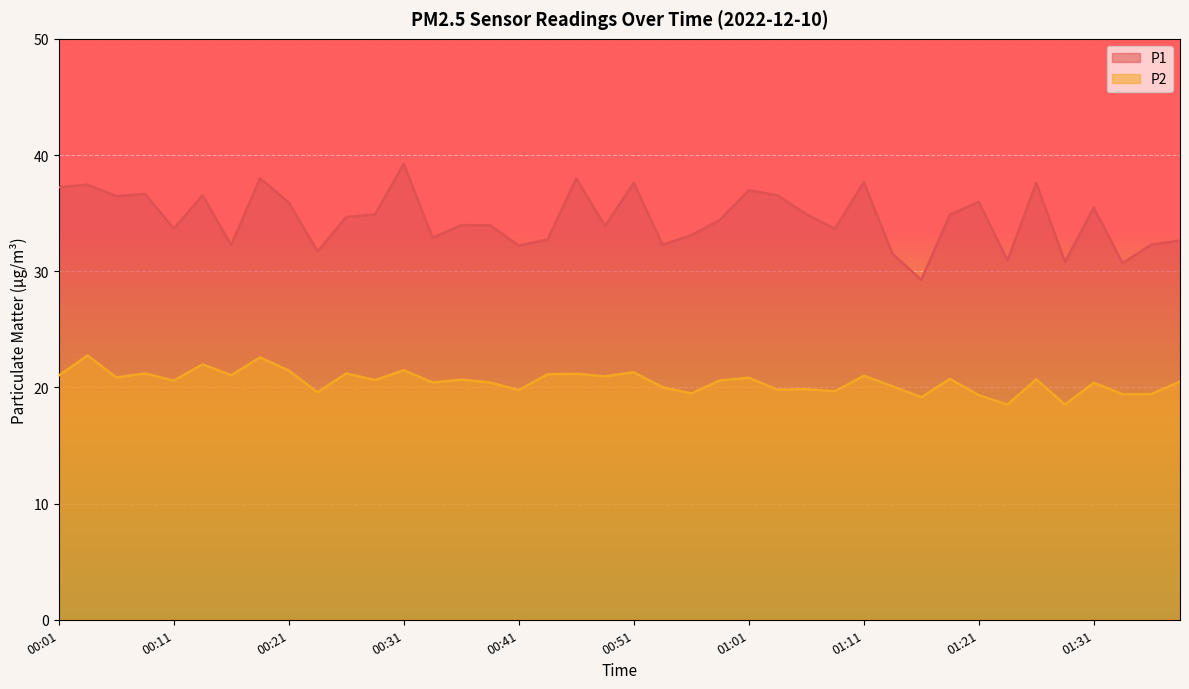

At which category does the chart reach its peak across all series?

00:31